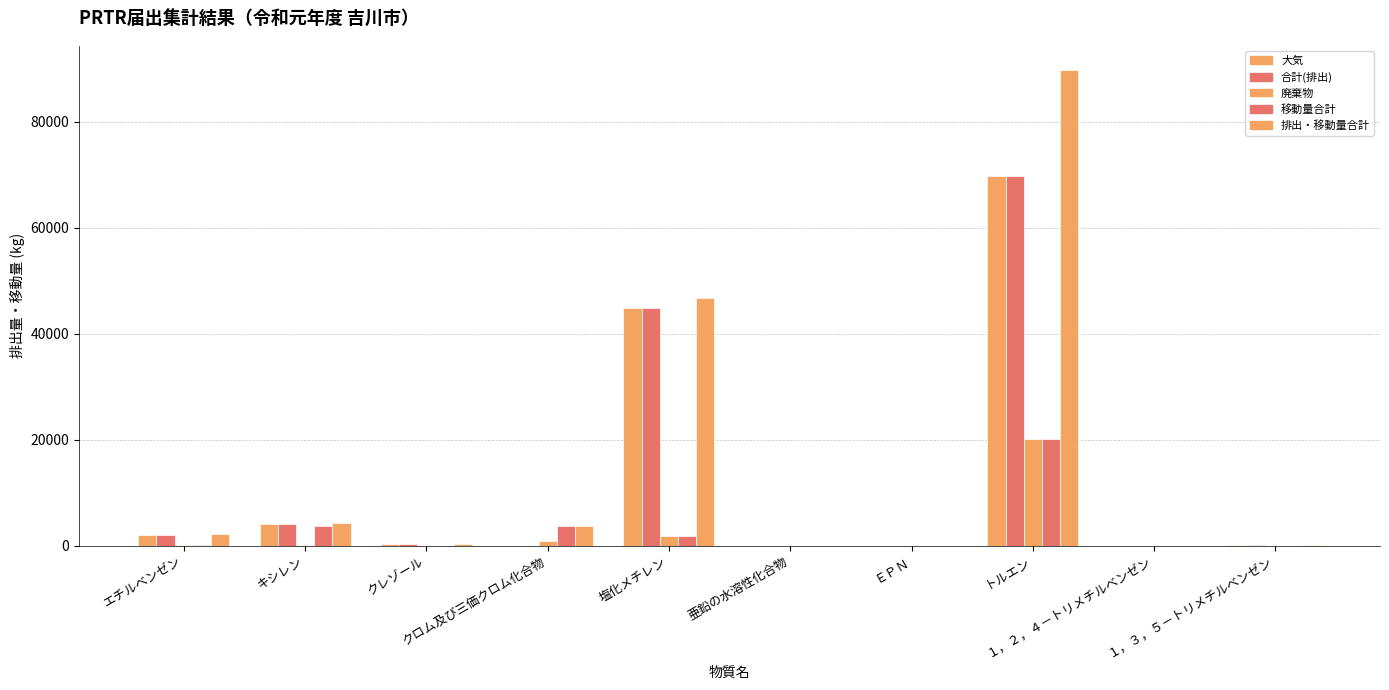

How many distinct data groups are displayed?

5